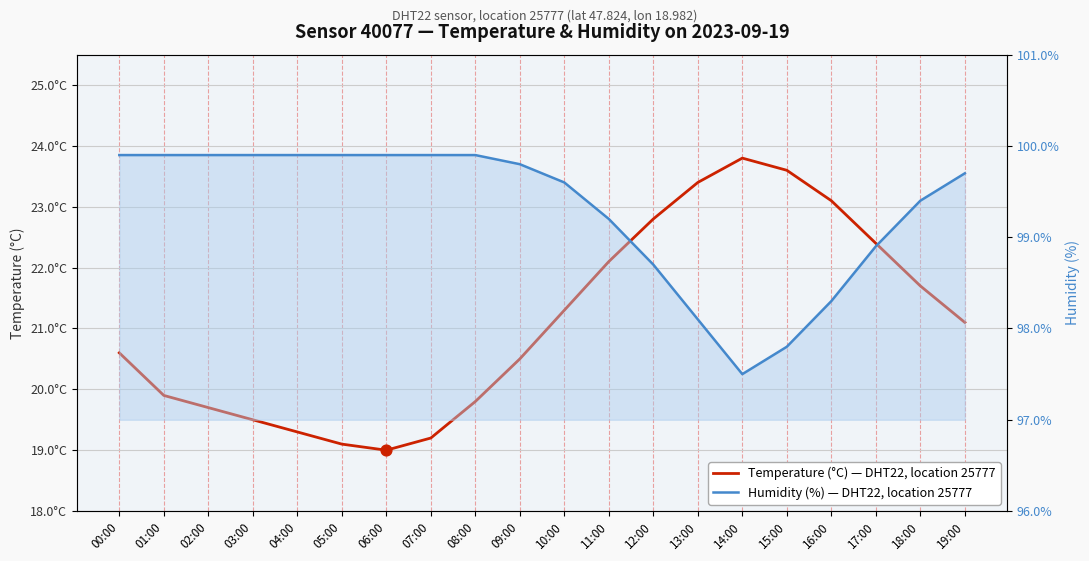

Which series contains the lowest Y value?

temperature (°C), sensor 40077